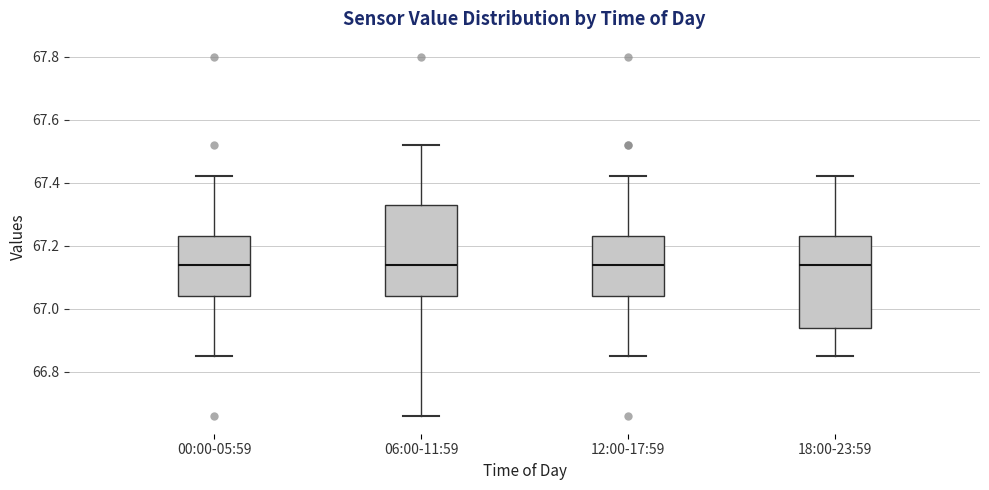

Reading left to right, transcribe this box plot: for each box, give where its median line is, the range the box spans, and where its two whiskers end, as read against the y-axis. The values are not printed on the chart, so give them approximately, as read against the axis.

00:00-05:59: median 67.14, box 67.04 to 67.24, whiskers 66.86 to 67.42
06:00-11:59: median 67.14, box 67.04 to 67.34, whiskers 66.66 to 67.52
12:00-17:59: median 67.14, box 67.04 to 67.24, whiskers 66.86 to 67.42
18:00-23:59: median 67.14, box 66.94 to 67.24, whiskers 66.86 to 67.42